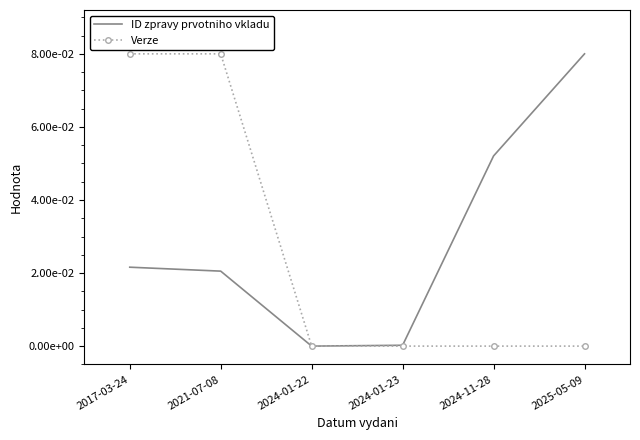

Which series has the widest spread of values?

ID zpravy prvotniho vkladu